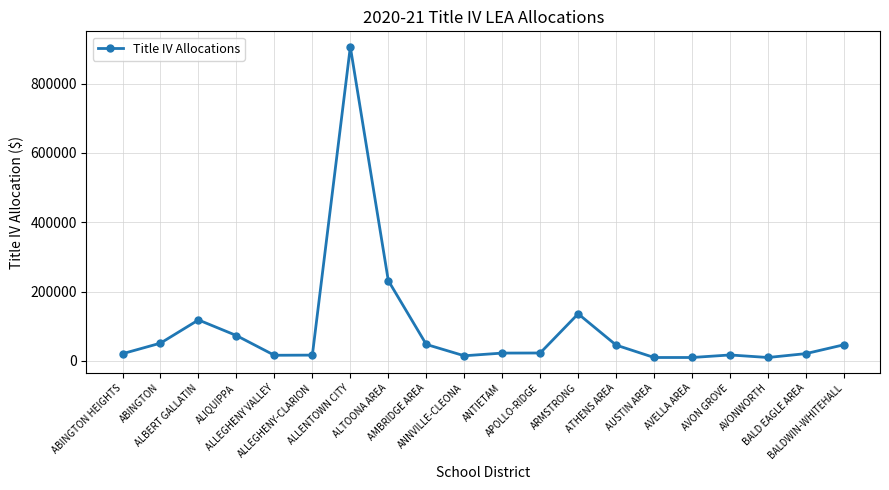

Where does the data first go above 22965?

ABINGTON